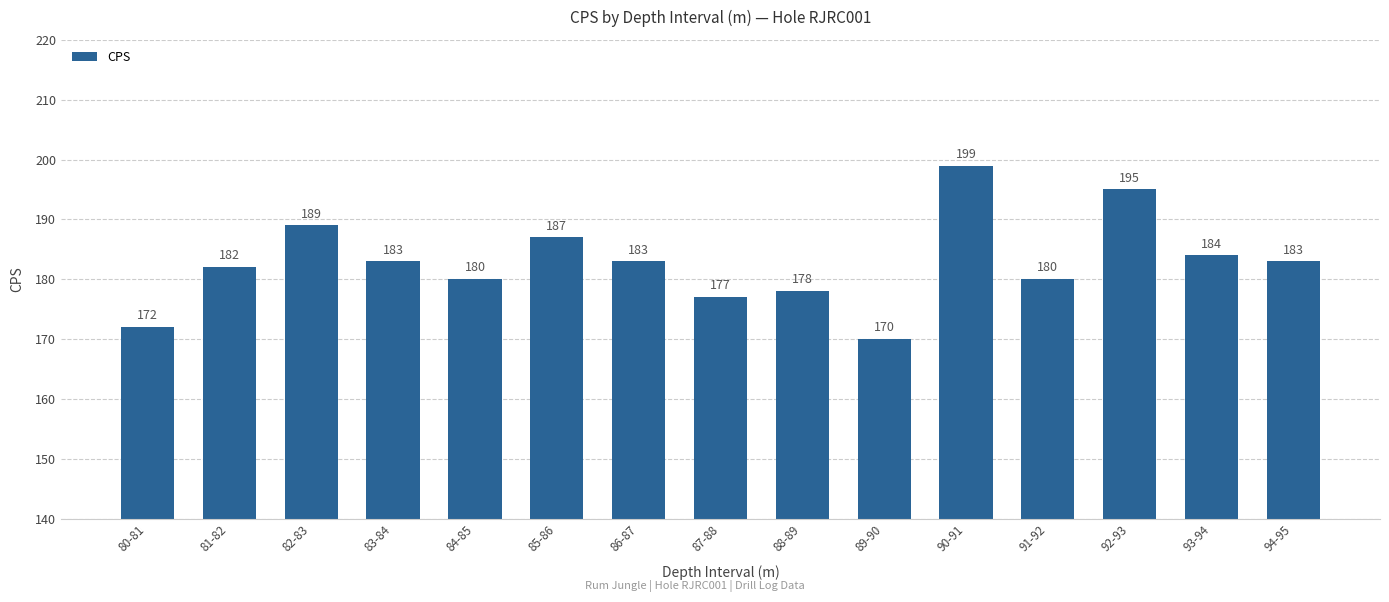

What is the difference between the maximum and minimum values?

29